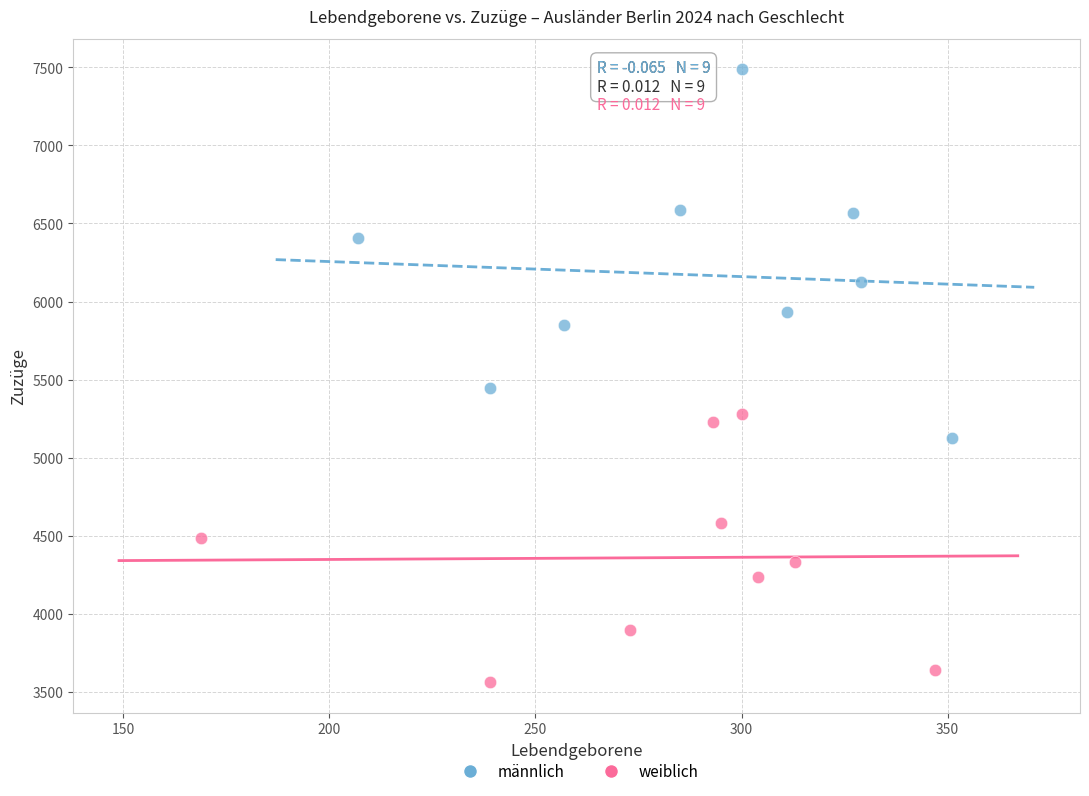

Which series contains the highest Y value?

männlich